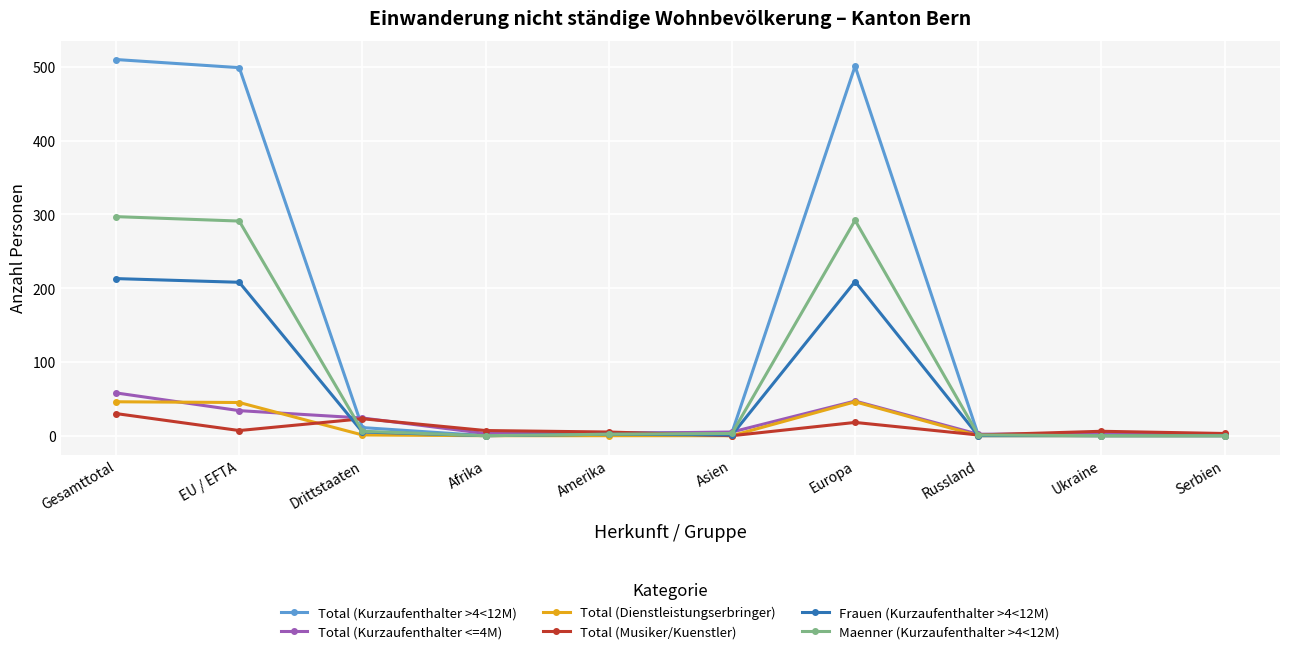

True or false: Total (Dienstleistungserbringer) has more than 0 interior local peaks.

True